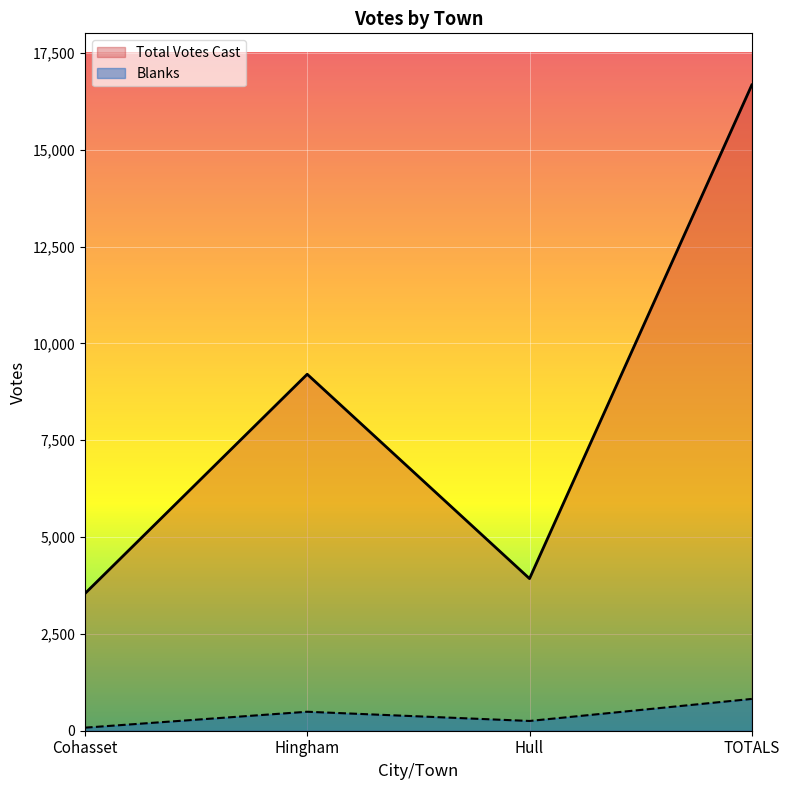

True or false: Blanks and Total Votes Cast cross at least once.

False